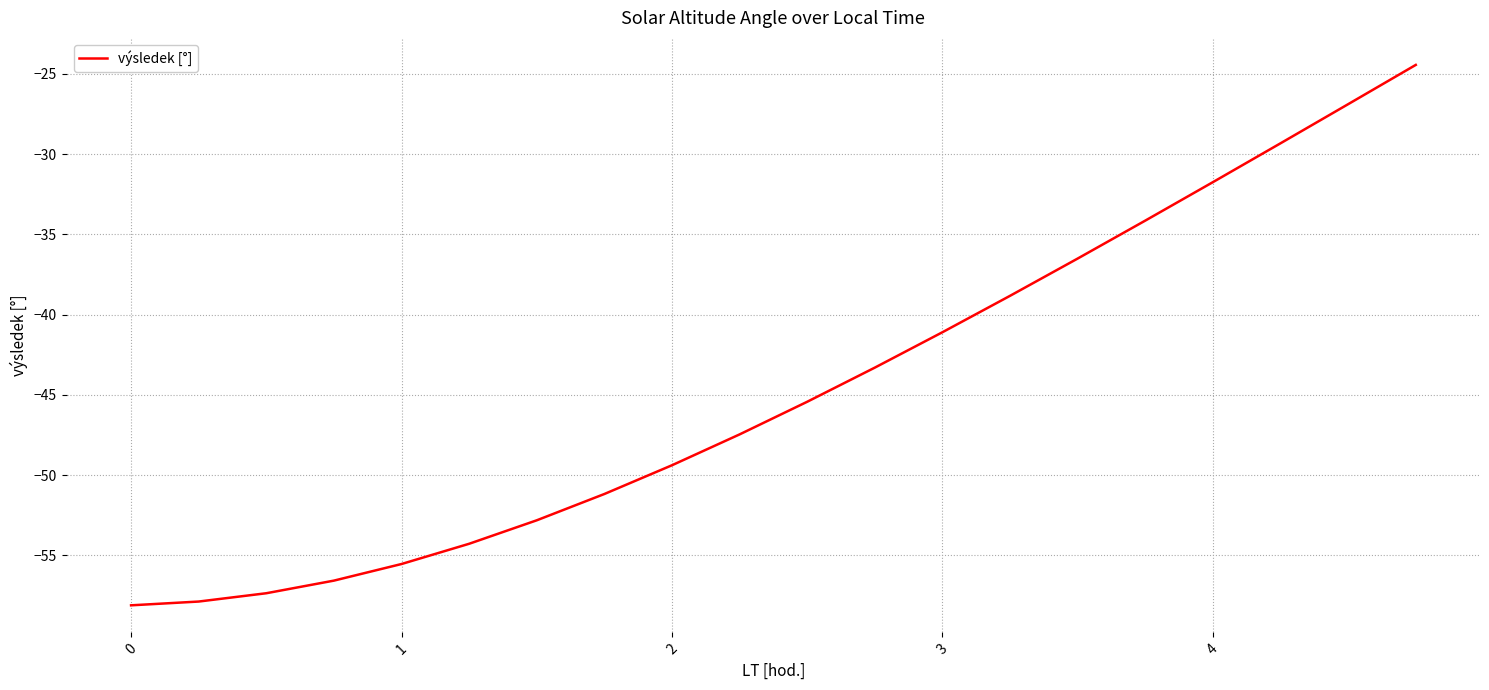

What is the minimum value shown in the chart?

-58.1